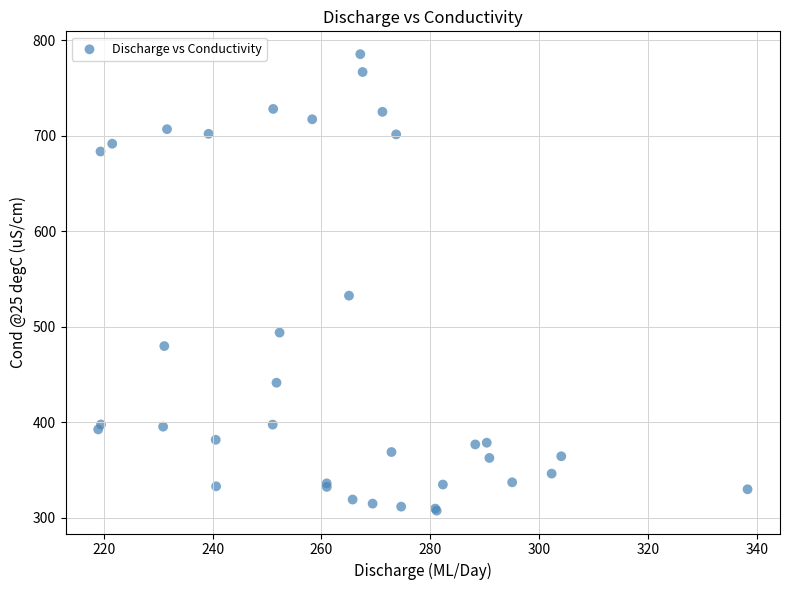

What Y value in the scatter plot is closest to 546?

532.6